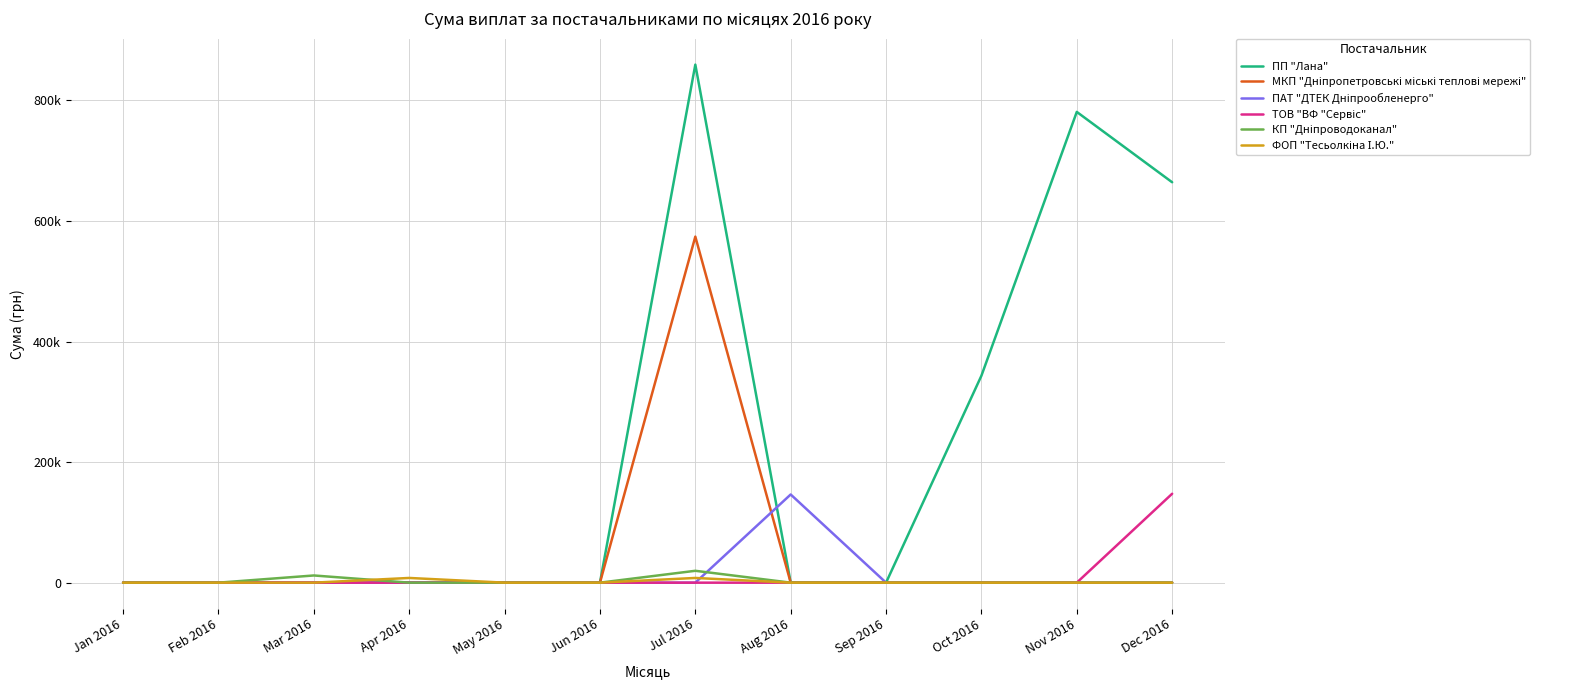

Rank the categories by ПП "Лана" value from highest to lowest.

Jul 2016, Nov 2016, Dec 2016, Oct 2016, Jan 2016, Feb 2016, Mar 2016, Apr 2016, May 2016, Jun 2016, Aug 2016, Sep 2016